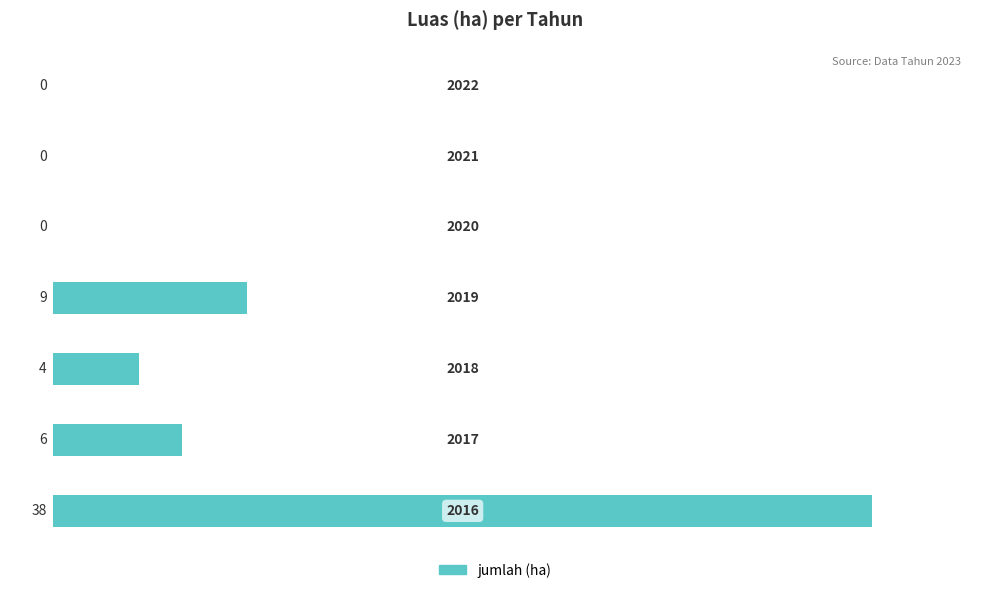

What is the sum of all values?

57